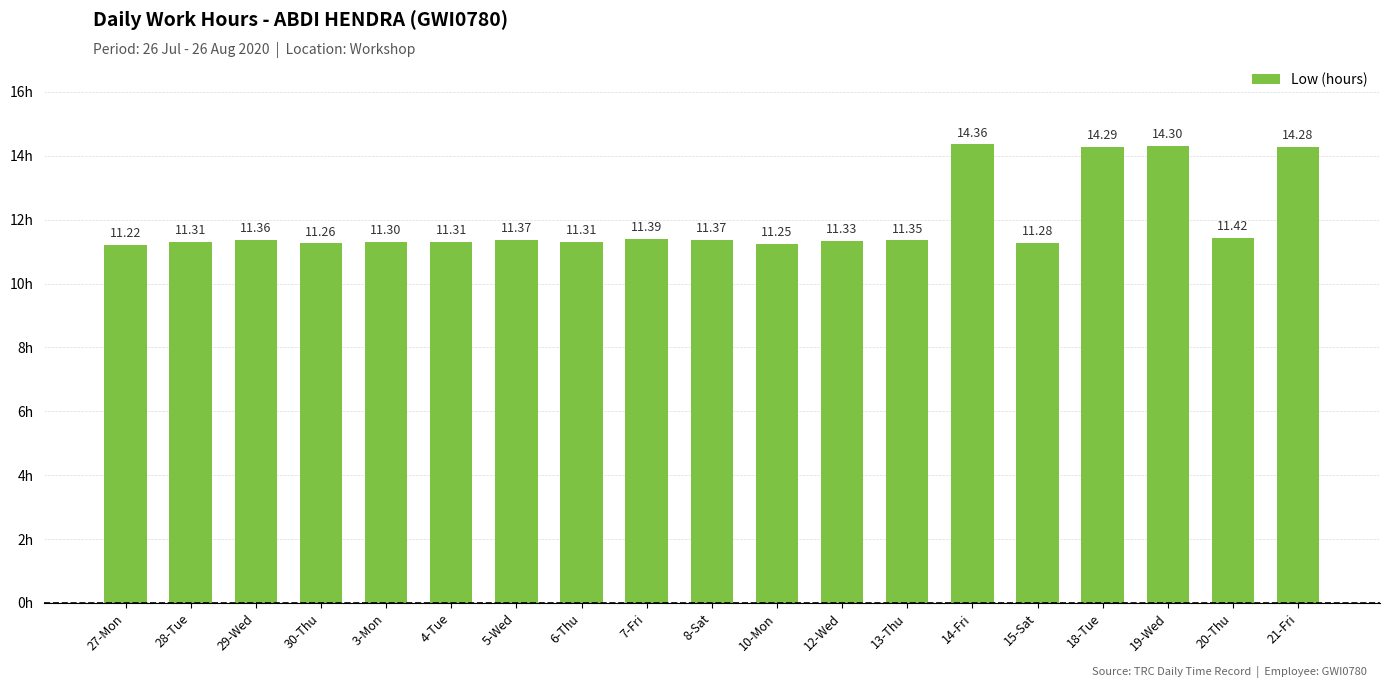

What is the sum of all values?

227.1